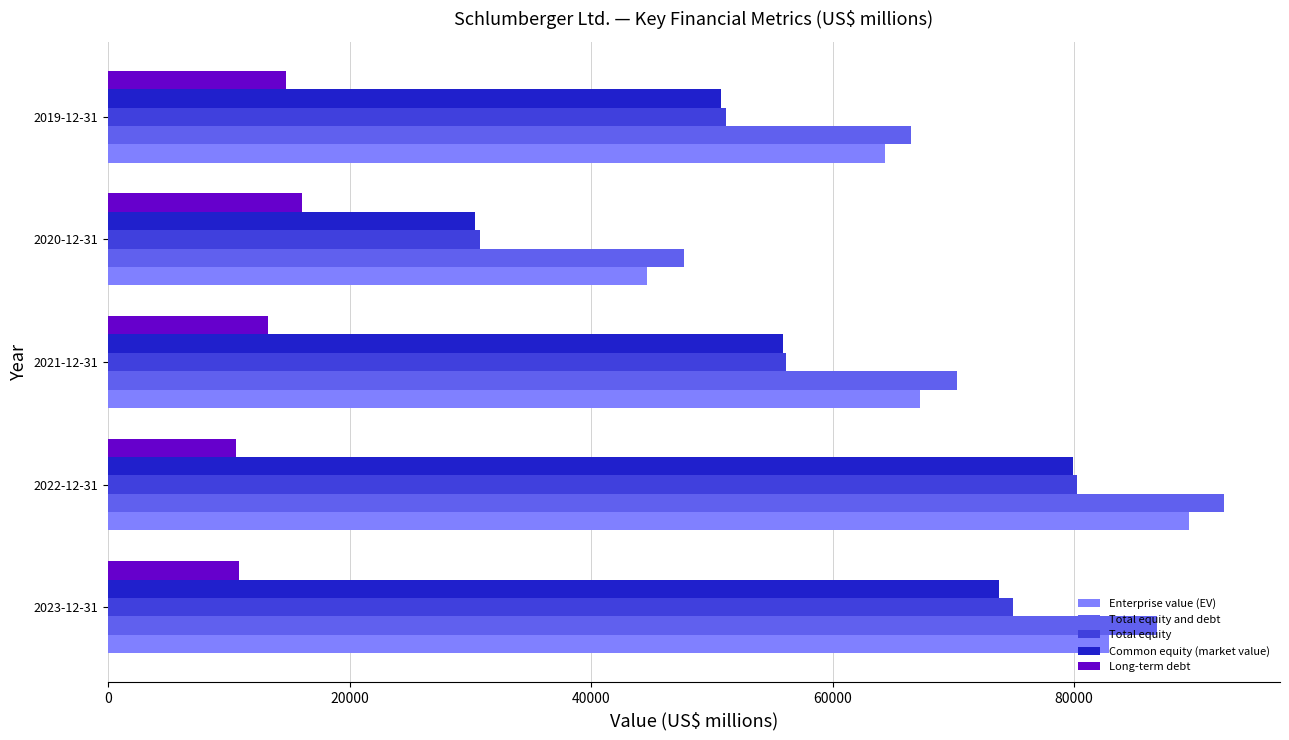

What is the sum of all Enterprise value (EV) values?

348606